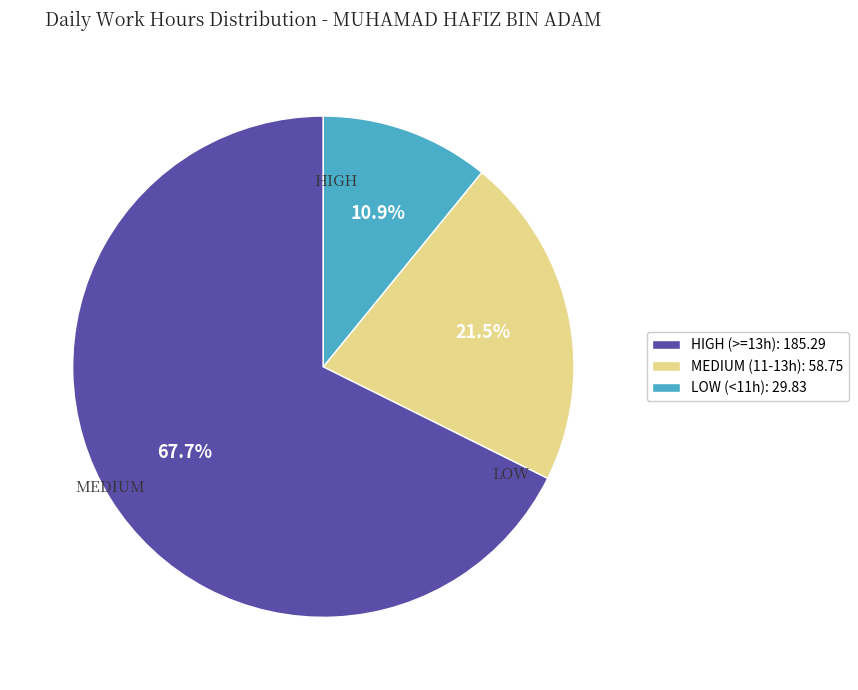

Between HIGH (>=13h): 185.29 and LOW (<11h): 29.83, which is larger?

HIGH (>=13h): 185.29